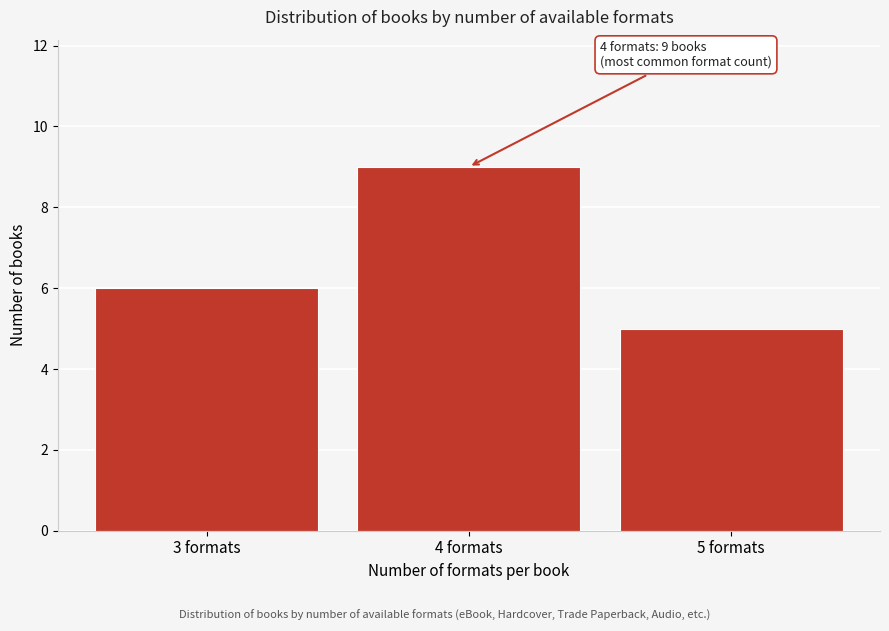

Reading left to right, list all the values displayed in this chart.

6	9	5